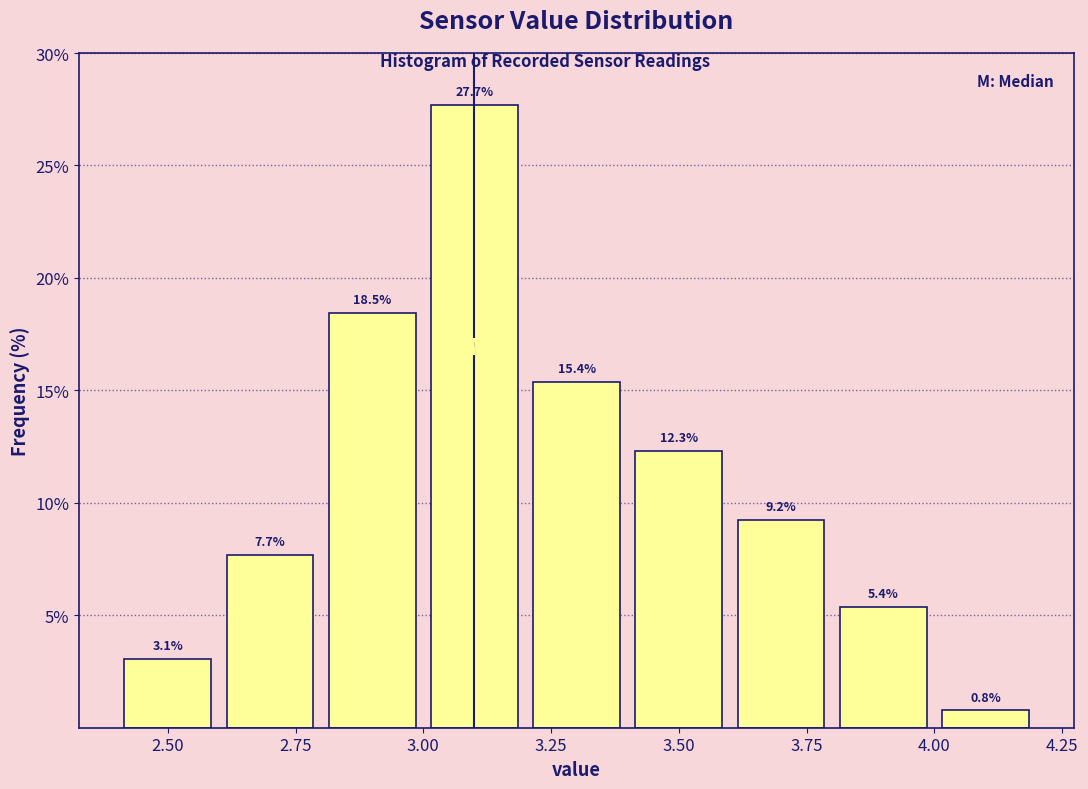

Over which range of the x-axis is the bar tallest?

3.0 to 3.2